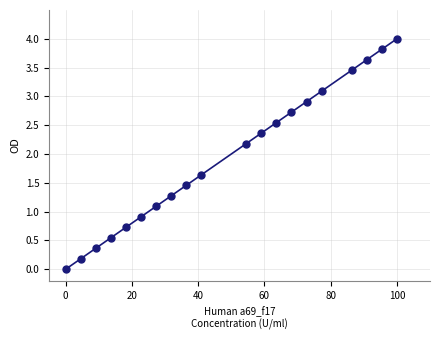

What Y value in the scatter plot is closest to 2?

2.2